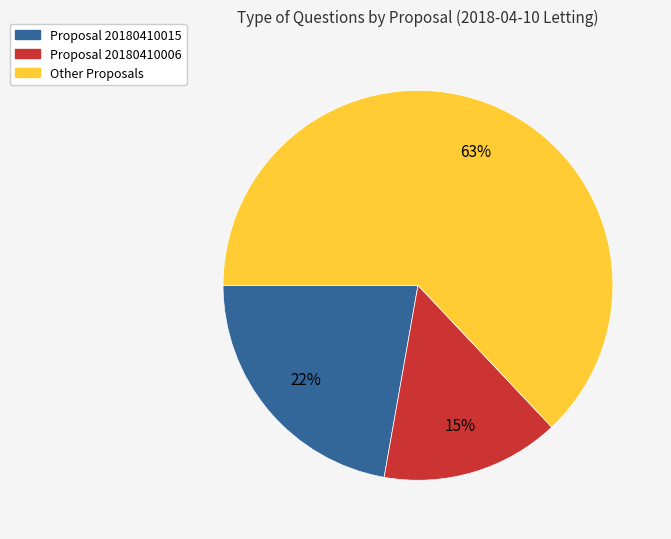

To the nearest percent, what is the average slice percentage?

33%